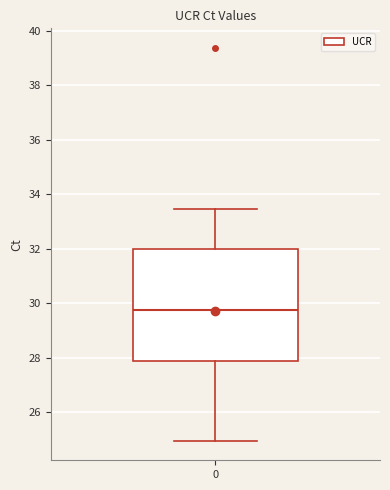

Where does the upper whisker of the box at x = 0 end on the y-axis? The values are not printed on the chart, so give them approximately, as read against the axis.

33.4